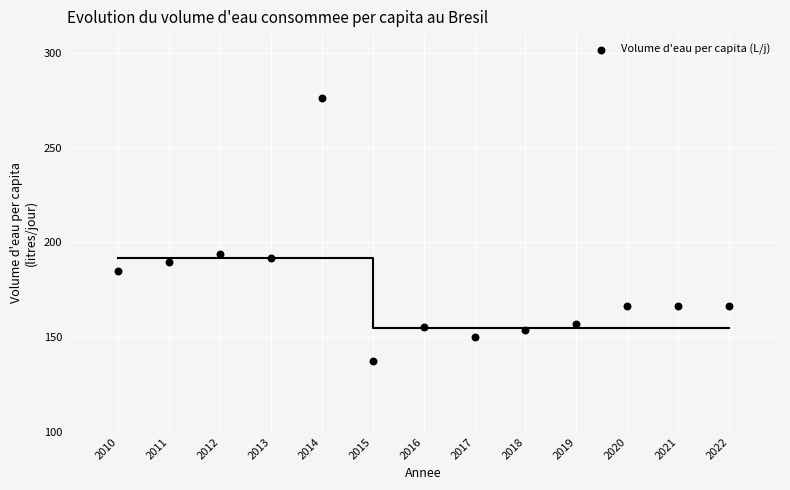

What is the range of Y values (max minus min)?

139.0